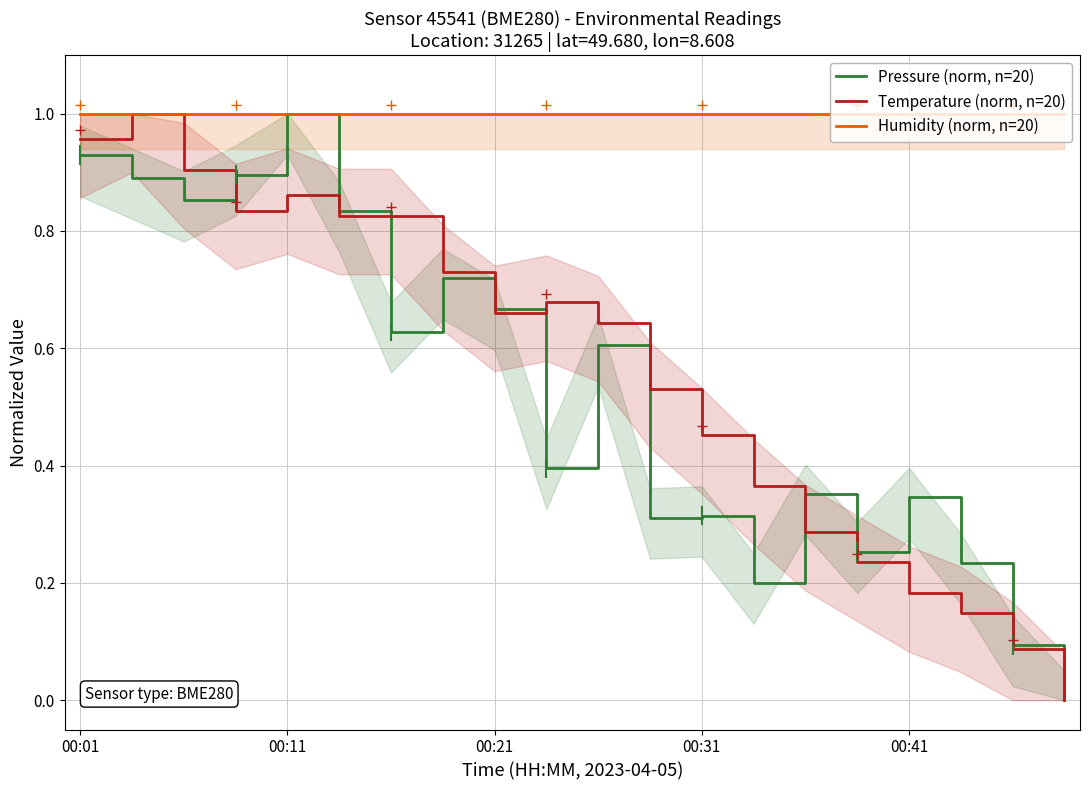

Which series has the largest range (max minus min)?

Pressure (norm, n=20)